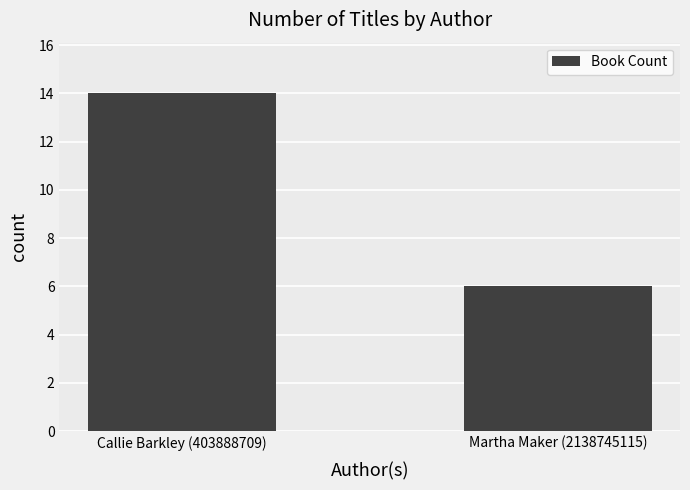

Are the bars grouped side by side (vs. stacked)?

No